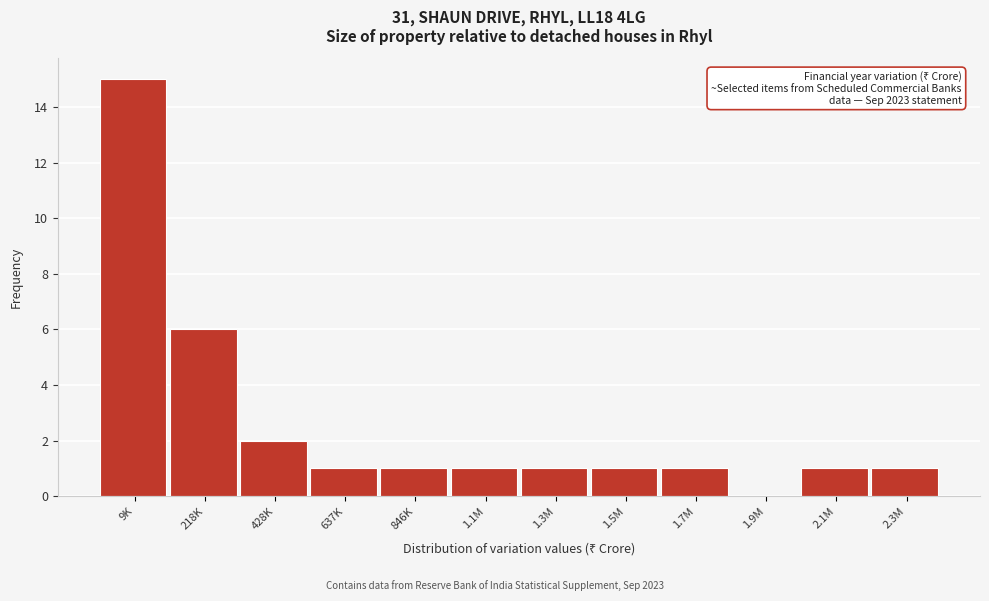

Reading left to right, transcribe all the data shown in this chart.

9K=15	218K=6	428K=2	637K=1	846K=1	1.1M=1	1.3M=1	1.5M=1	1.7M=1	1.9M=0	2.1M=1	2.3M=1